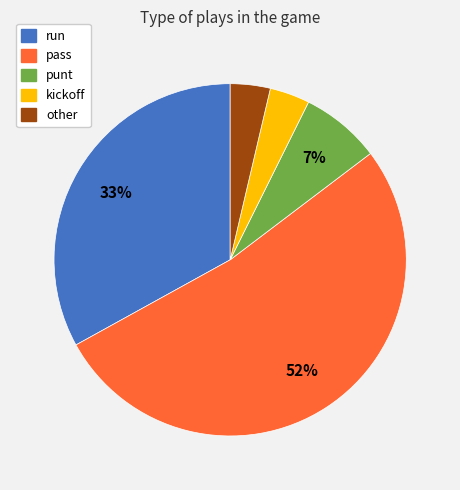

Which has a higher value, kickoff or punt?

punt